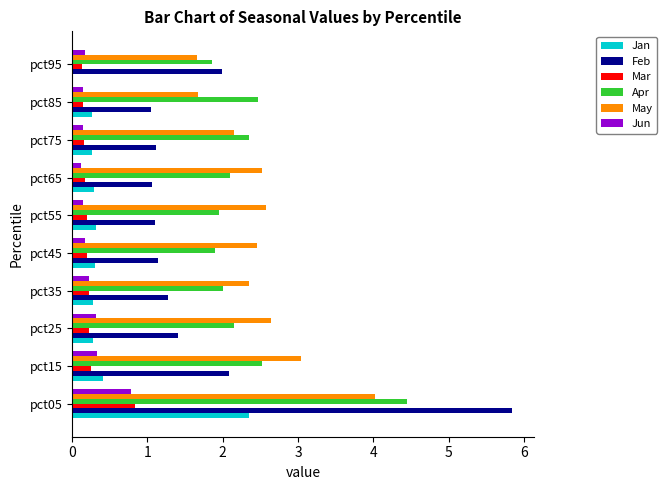

Is the value of Apr at pct45 greater than the value of Mar at pct95?

Yes